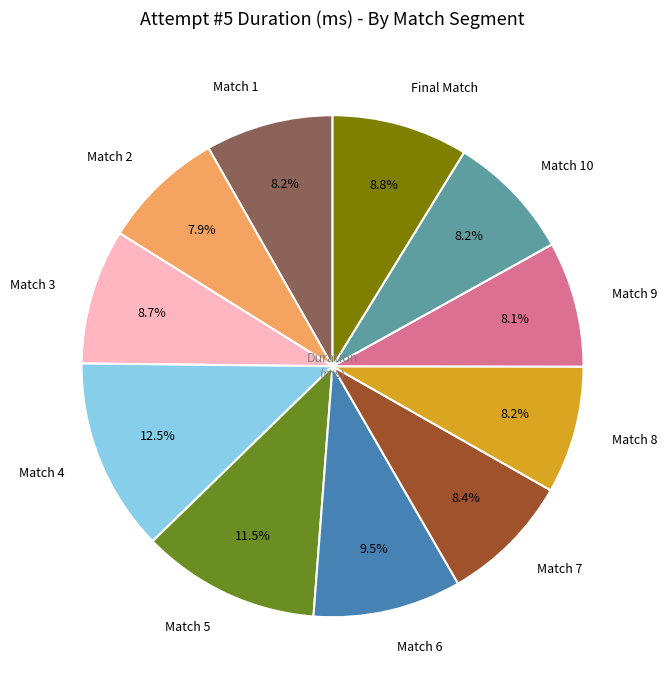

Which category has the biggest portion of the pie?

Match 4